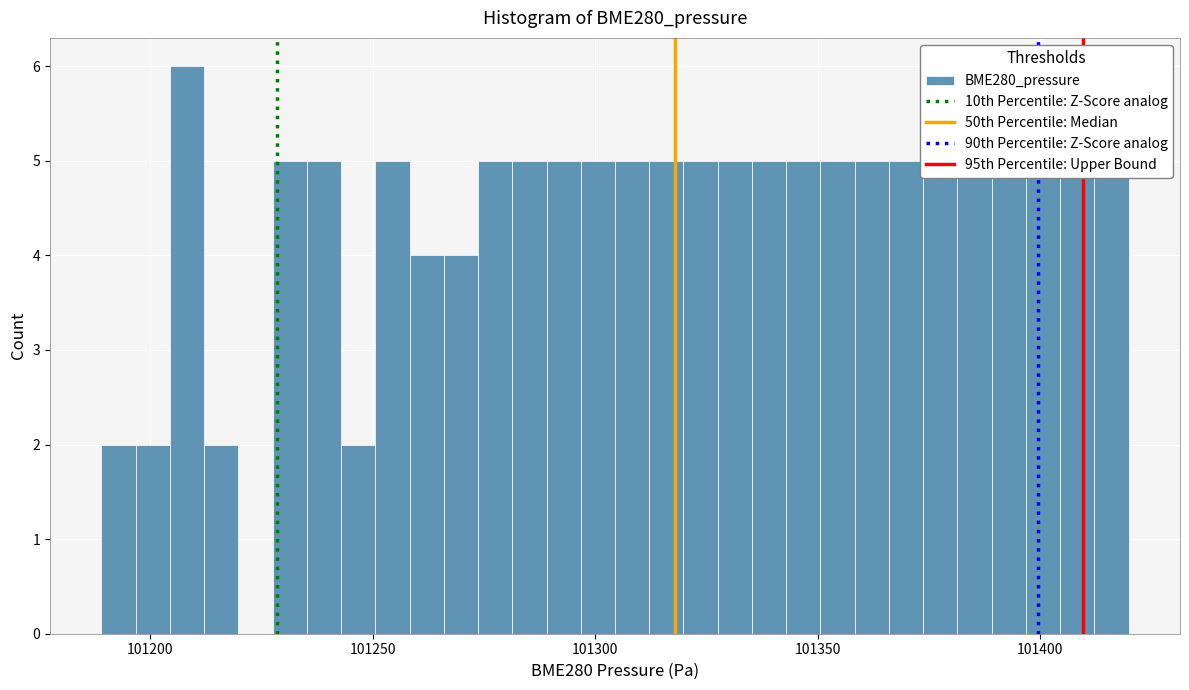

Read against the x-axis, roughly where is the centre of the tallest bar?

101210